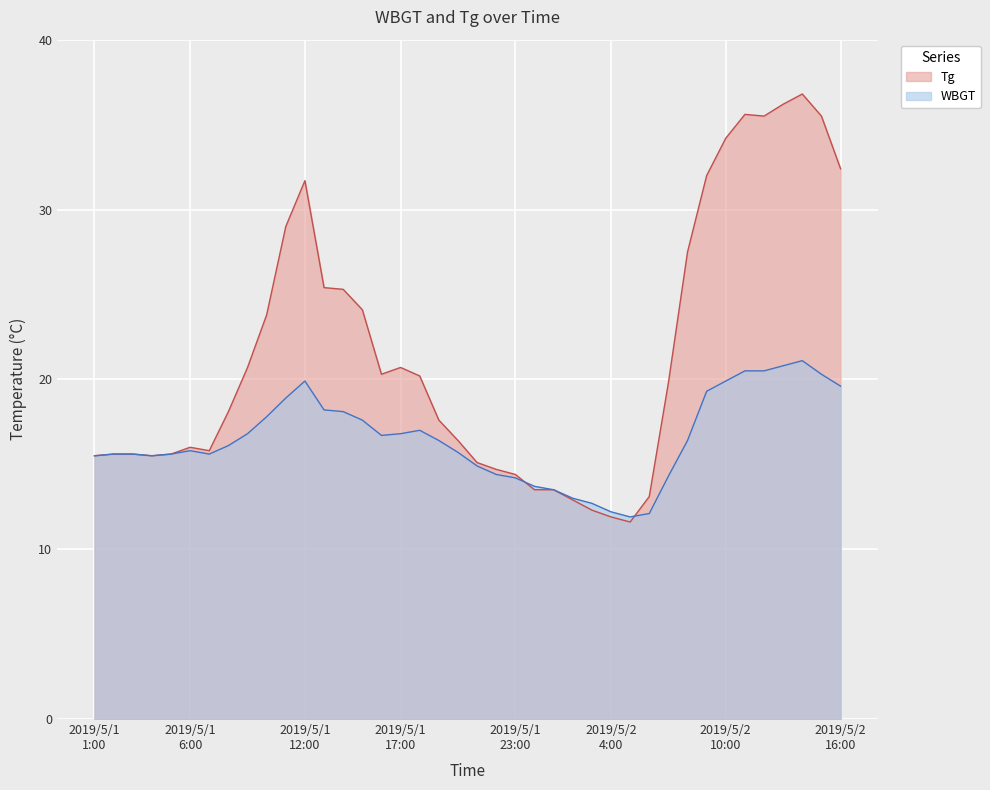

What is the approximate value of Tg at 2019/5/2 6:00?

13.1